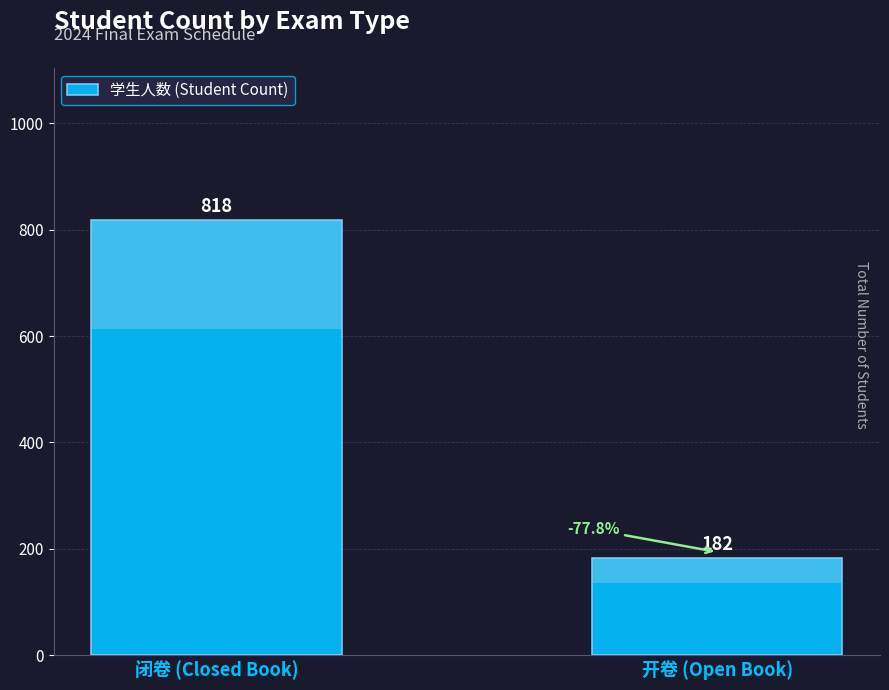

What is the difference between the values at 开卷 (Open Book) and 闭卷 (Closed Book)?

636